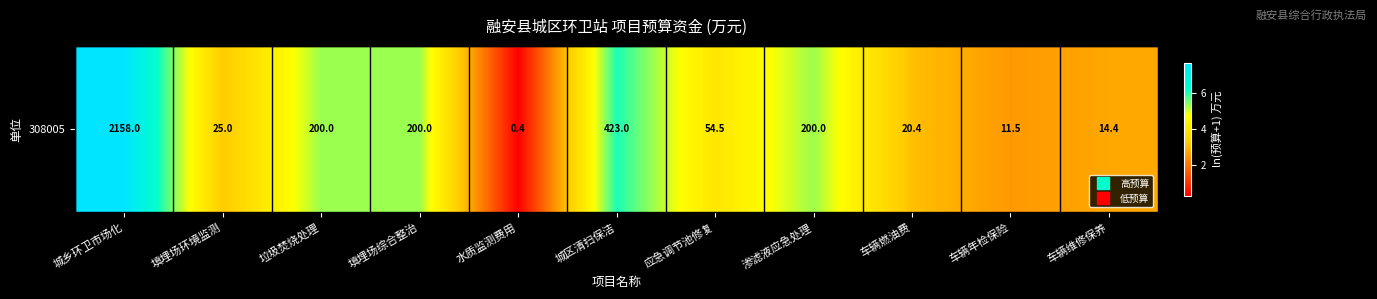

Reading left to right, transcribe all the data shown in this chart.

7.7	3.3	5.3	5.3	0.3	6.0	4.0	5.3	3.1	2.5	2.7